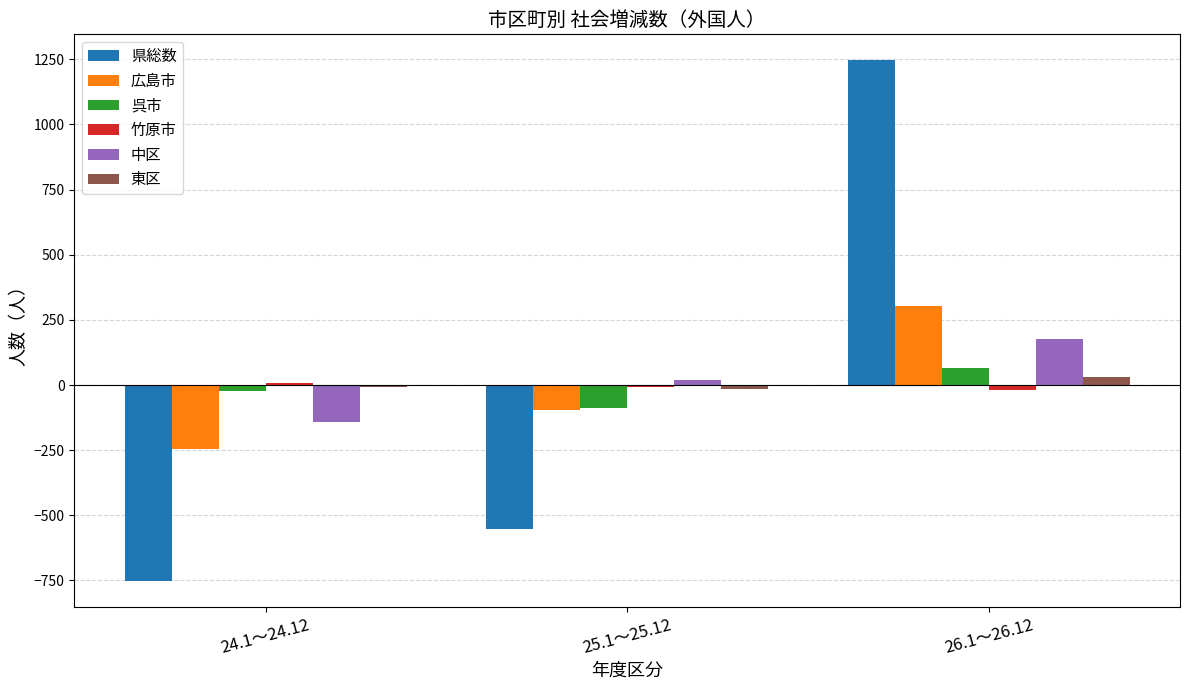

What is the sum of all 広島市 values?

-39